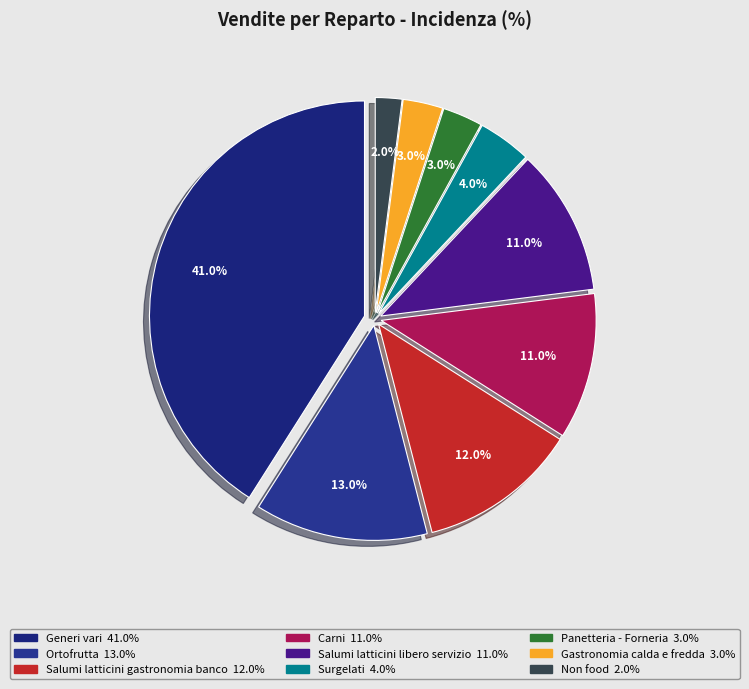

Rank the categories by value from highest to lowest.

Generi vari, Ortofrutta, Salumi latticini gastronomia banco, Carni, Salumi latticini libero servizio, Surgelati, Panetteria - Forneria, Gastronomia calda e fredda, Non food